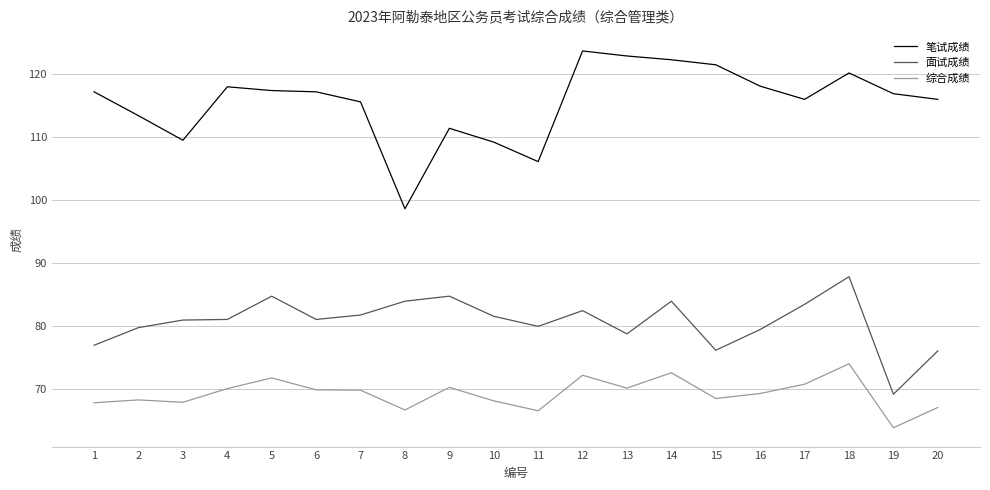

True or false: 综合成绩 and 笔试成绩 intersect in this chart.

False